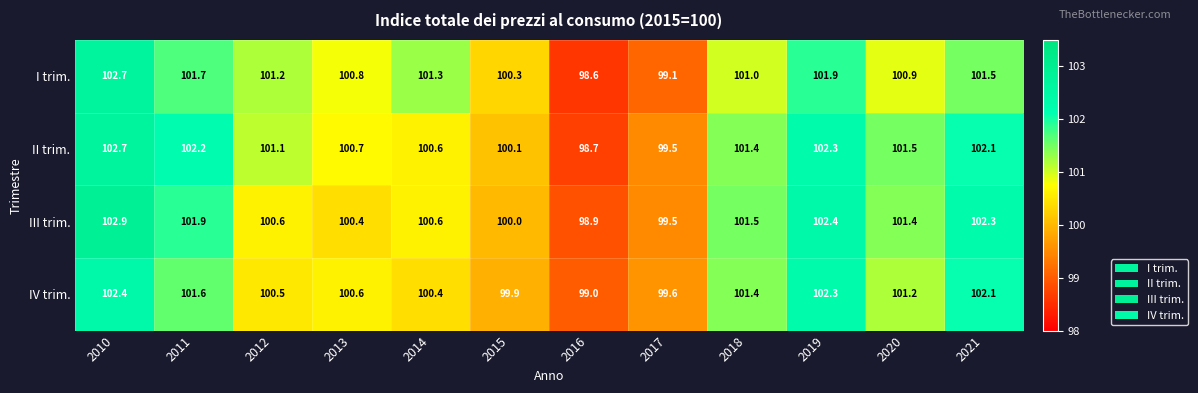

What is the greatest value displayed?

102.9